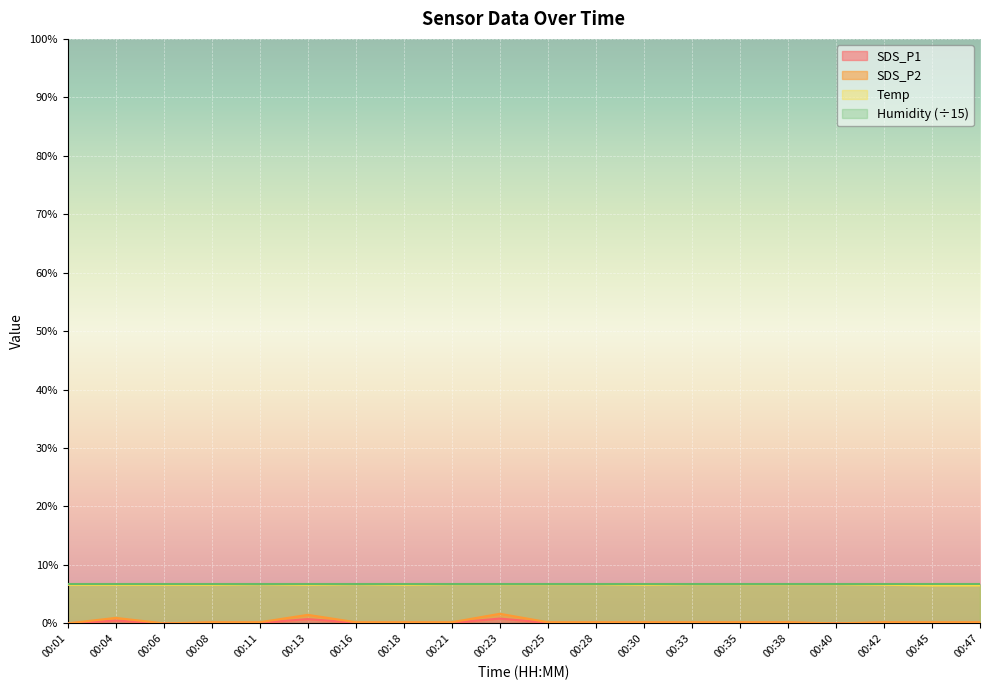

List the labels in order of SDS_P2 value, smallest first.

00:01, 00:06, 00:40, 00:08, 00:11, 00:16, 00:18, 00:21, 00:25, 00:28, 00:30, 00:33, 00:35, 00:38, 00:42, 00:45, 00:47, 00:04, 00:13, 00:23